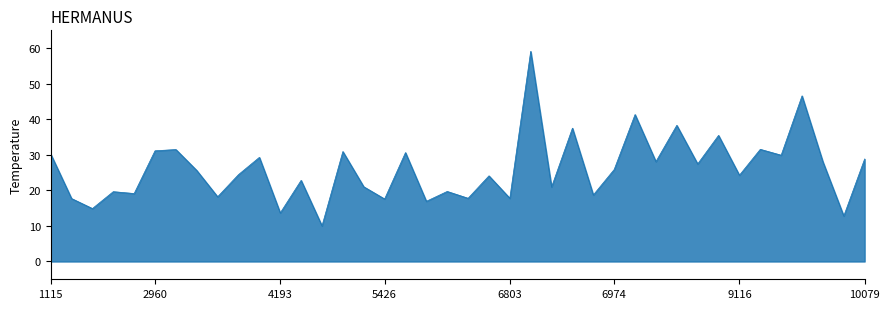

What is the difference between the maximum and minimum values?

49.1